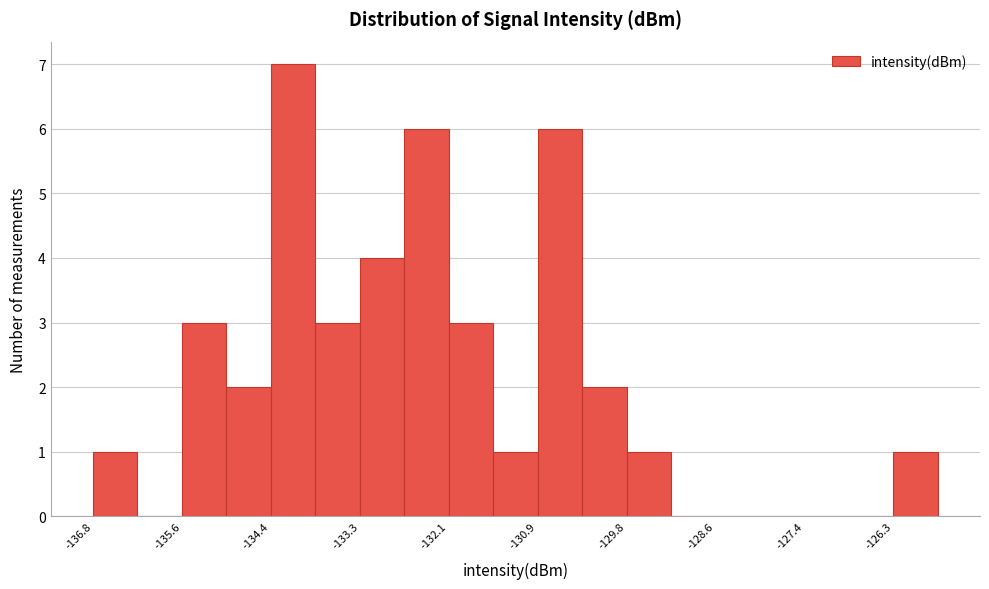

Read against the x-axis, roughly where is the centre of the tallest bar?

-134.2